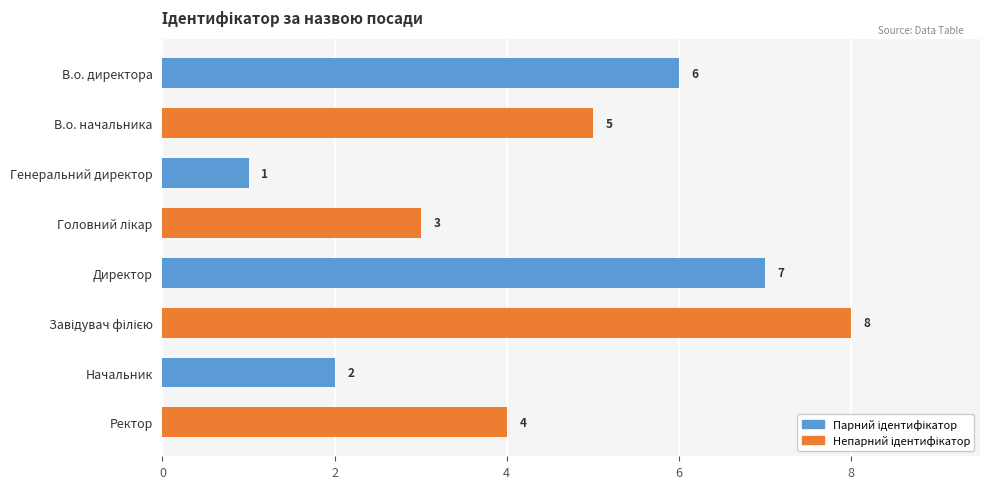

What is the label of the 2nd bar from the top?

В.о. начальника